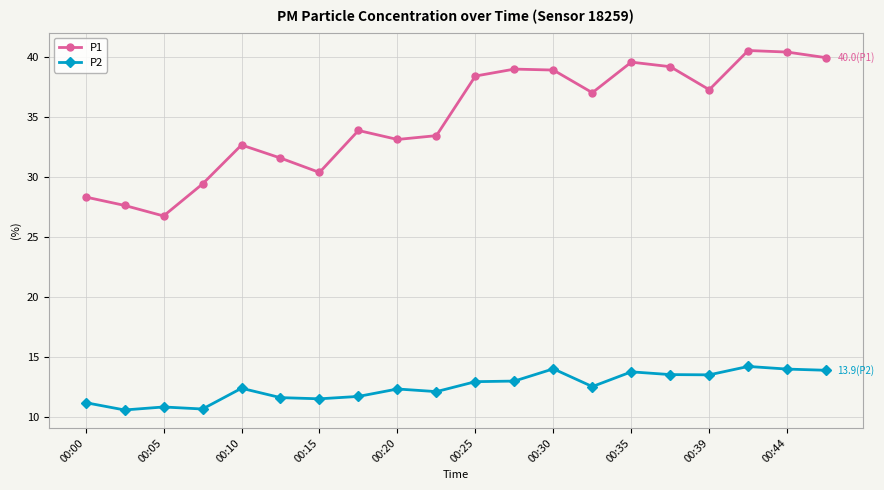

Rank the series by their average value, from highest to lowest.

P1, P2